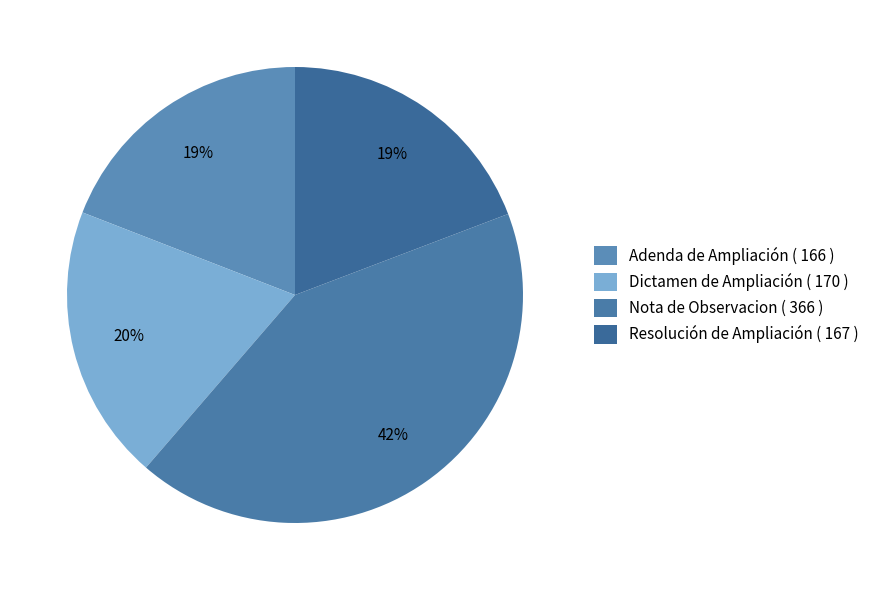

How many segments does this pie chart have?

4